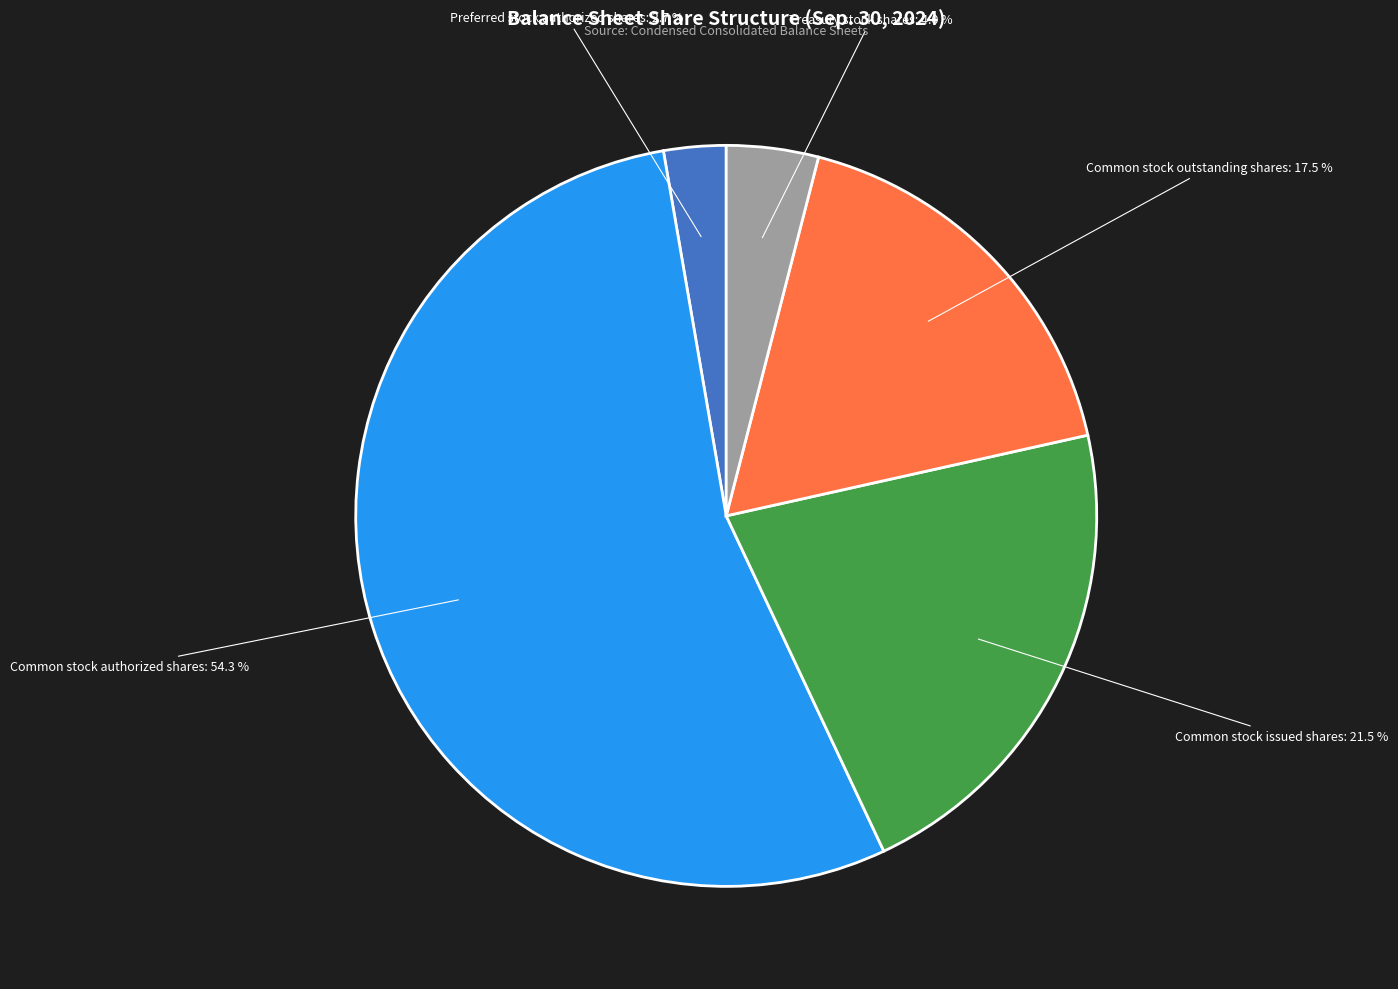

To the nearest percent, what is the difference between the largest and smallest slice percentages?

52%